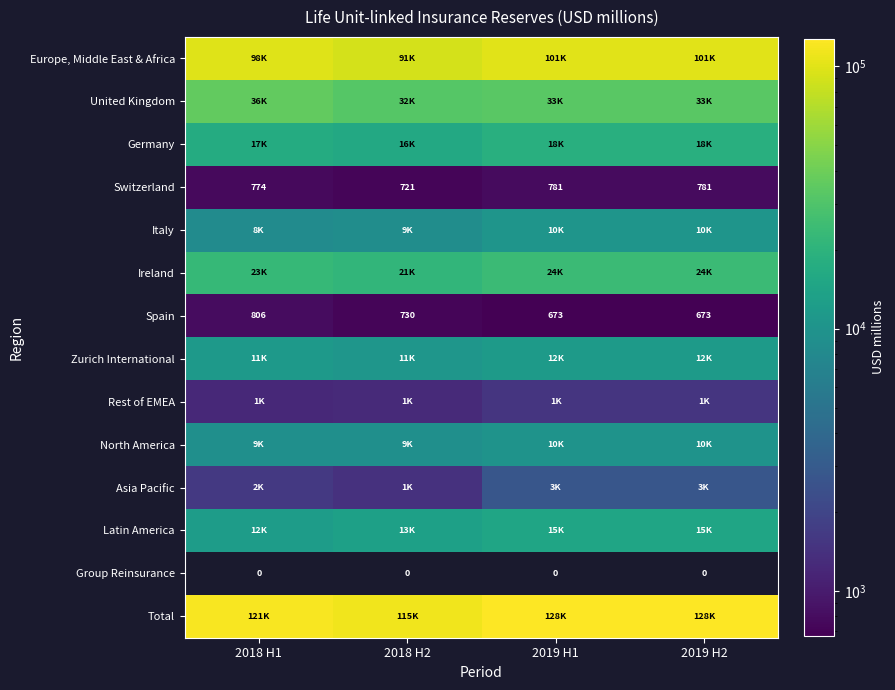

Which category has the lowest value across all series?

2018 H1